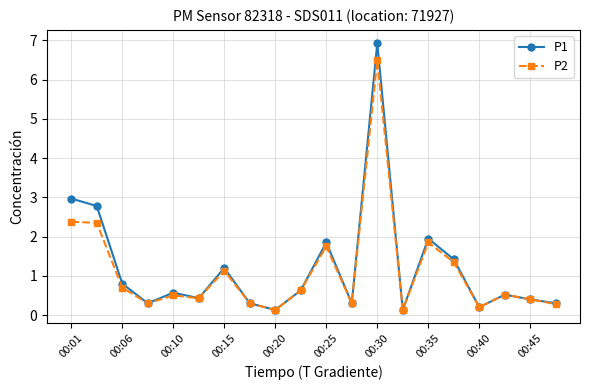

Which series has the largest range (max minus min)?

P1